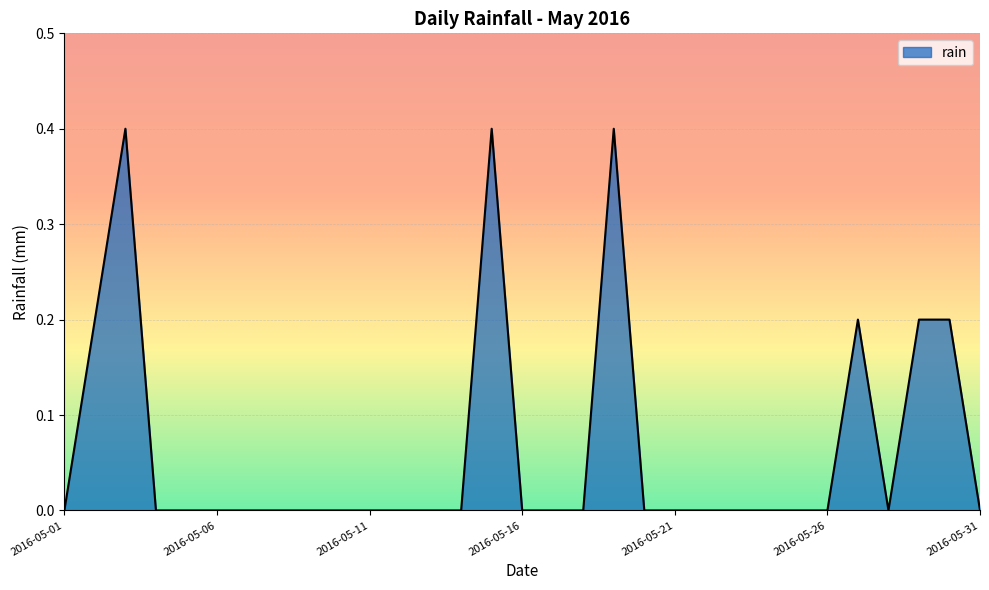

What is the greatest value displayed?

0.4